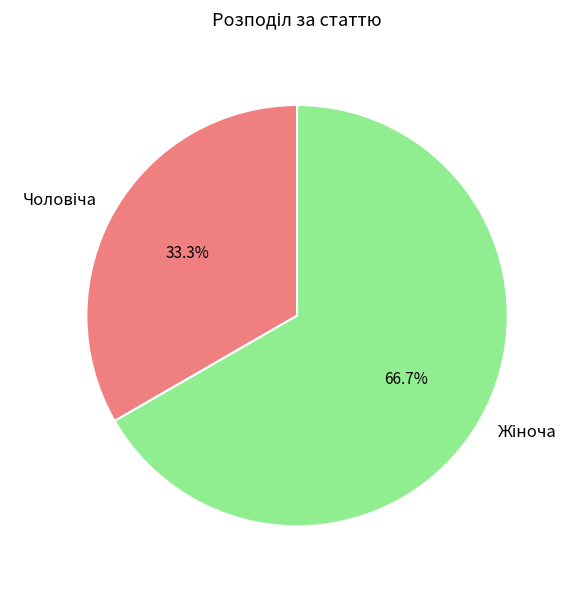

Is there any slice that represents more than half of the pie?

Yes